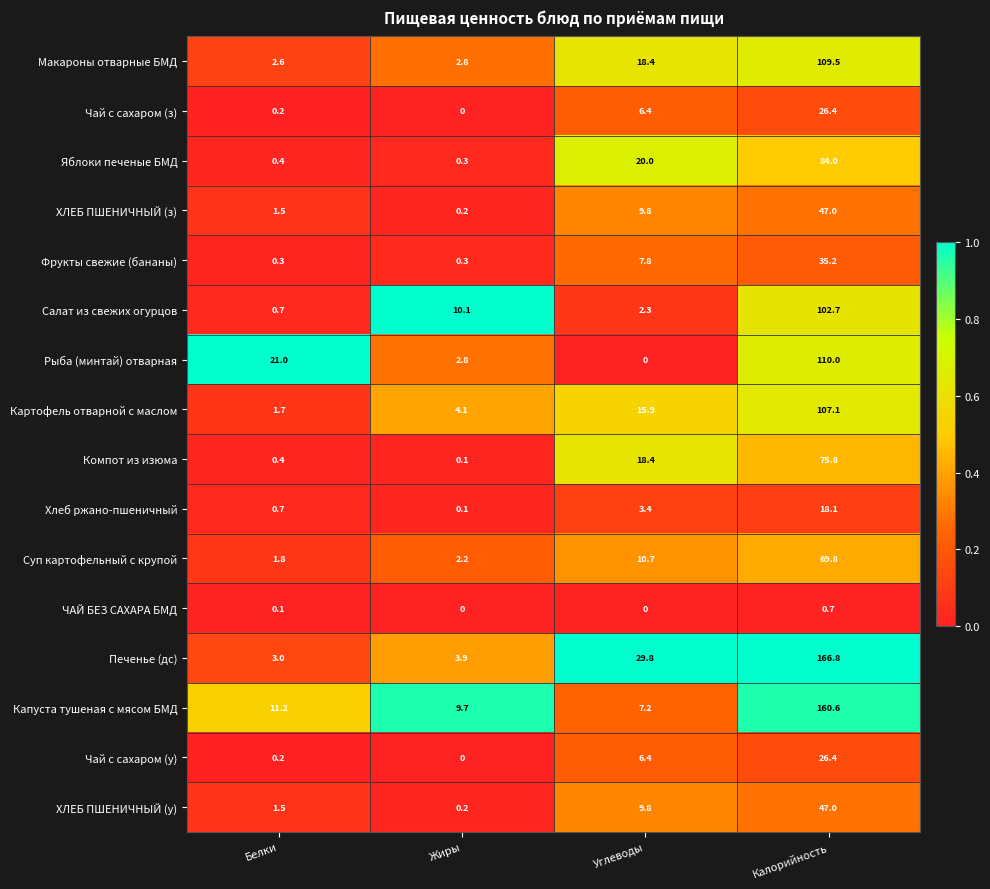

What is the difference between the Суп картофельный с крупой values at Углеводы and Белки?

8.9